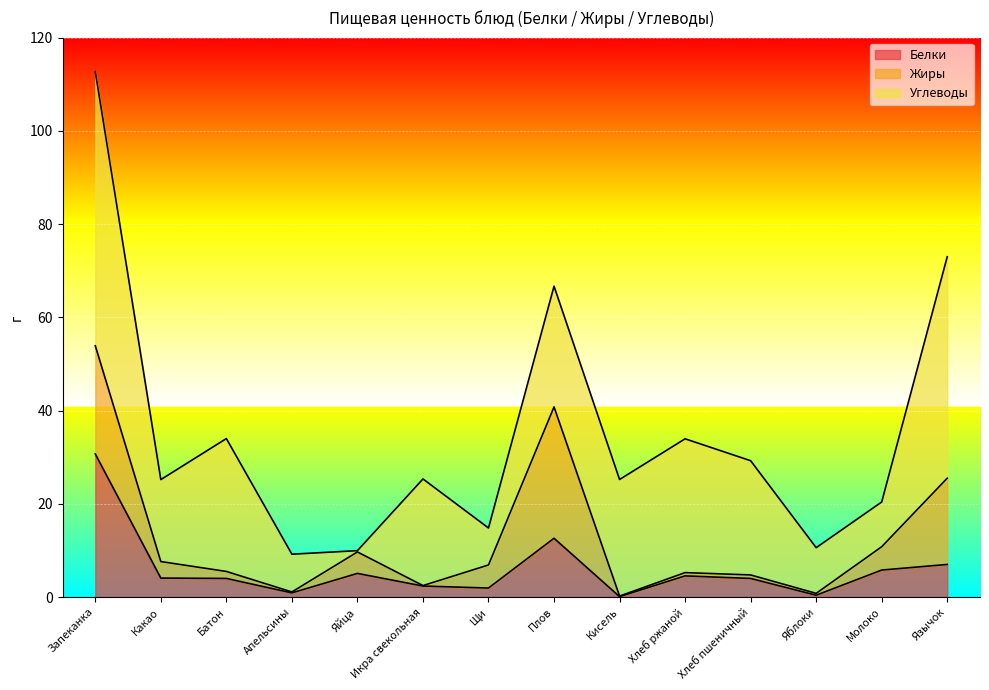

The value of Жиры at Хлеб ржаной is 0.2. True or false?

False